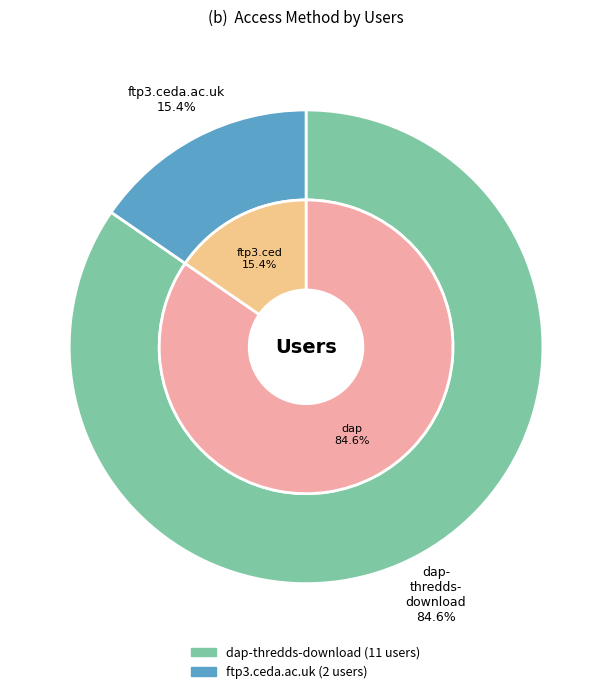

What is the largest slice in the pie chart?

dap-thredds-download